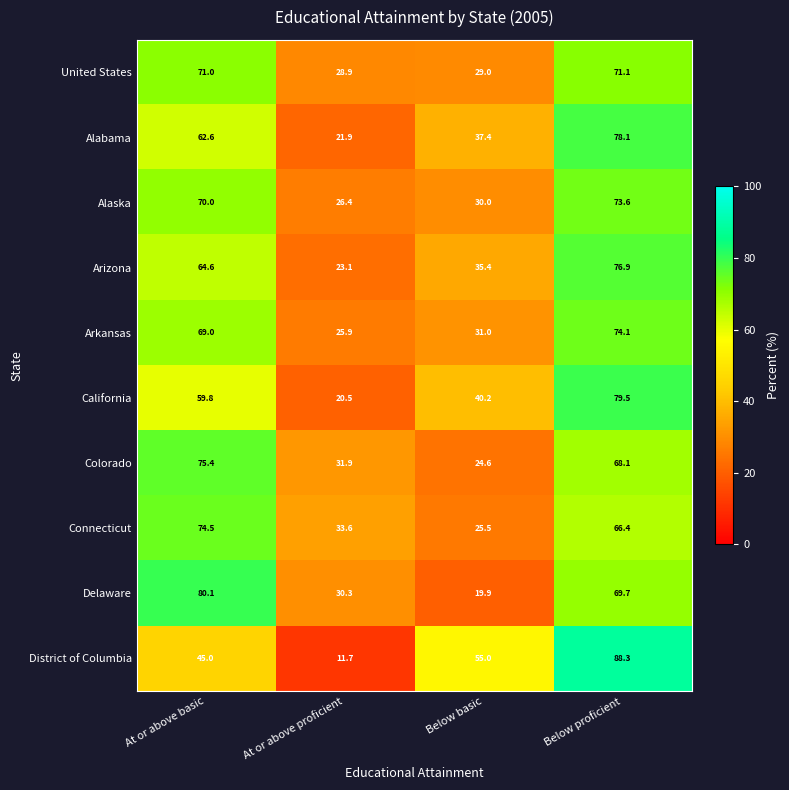

How many distinct data groups are displayed?

10